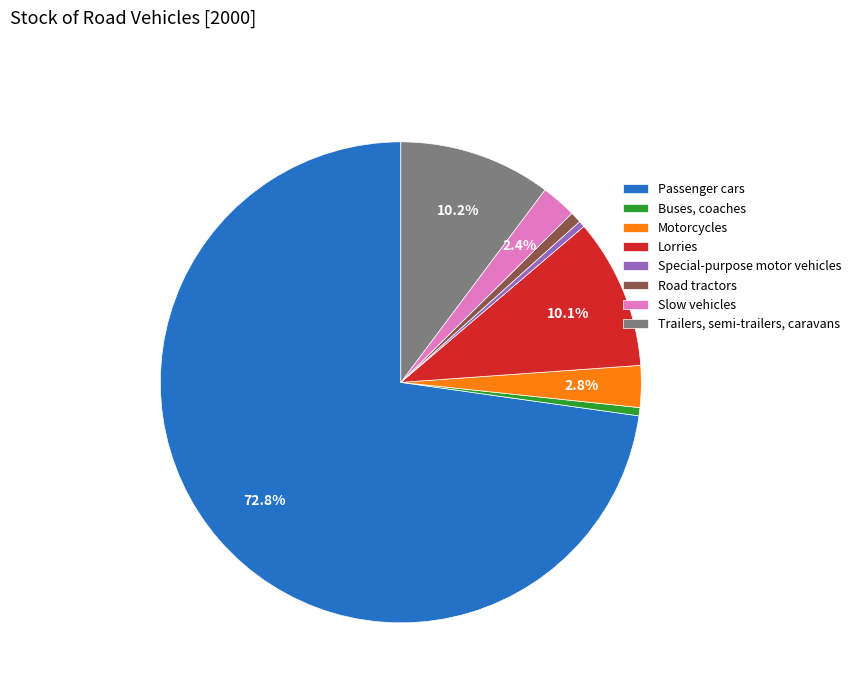

To the nearest percent, what percentage of the pie is Slow vehicles?

2%